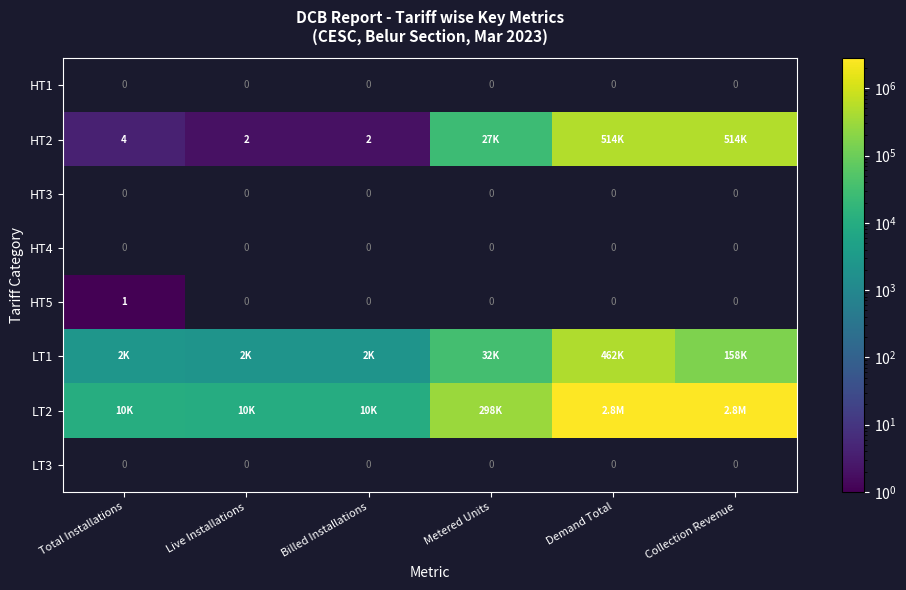

Is the value of LT3 at Billed Installations greater than the value of HT3 at Metered Units?

No